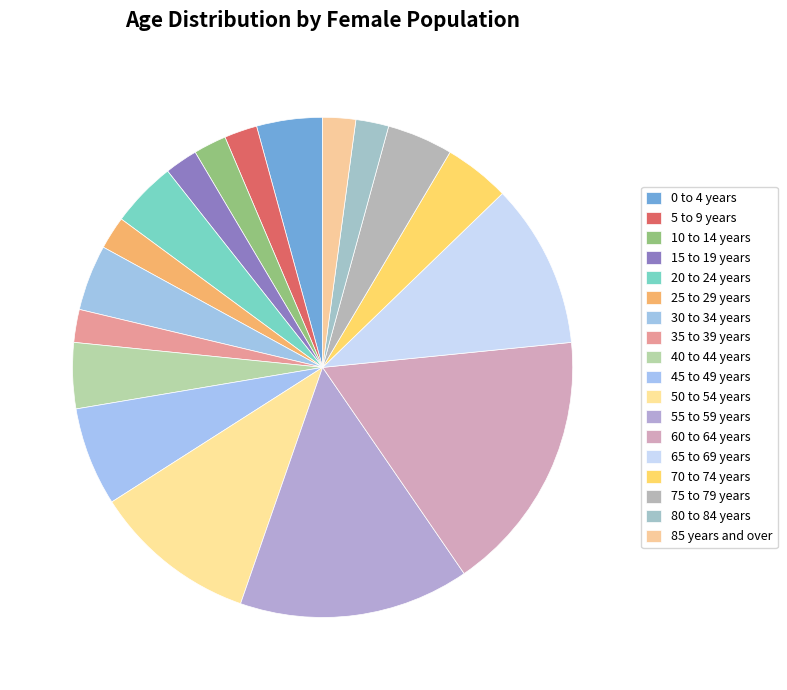

Do 80 to 84 years and 30 to 34 years together represent more than half of the pie?

No